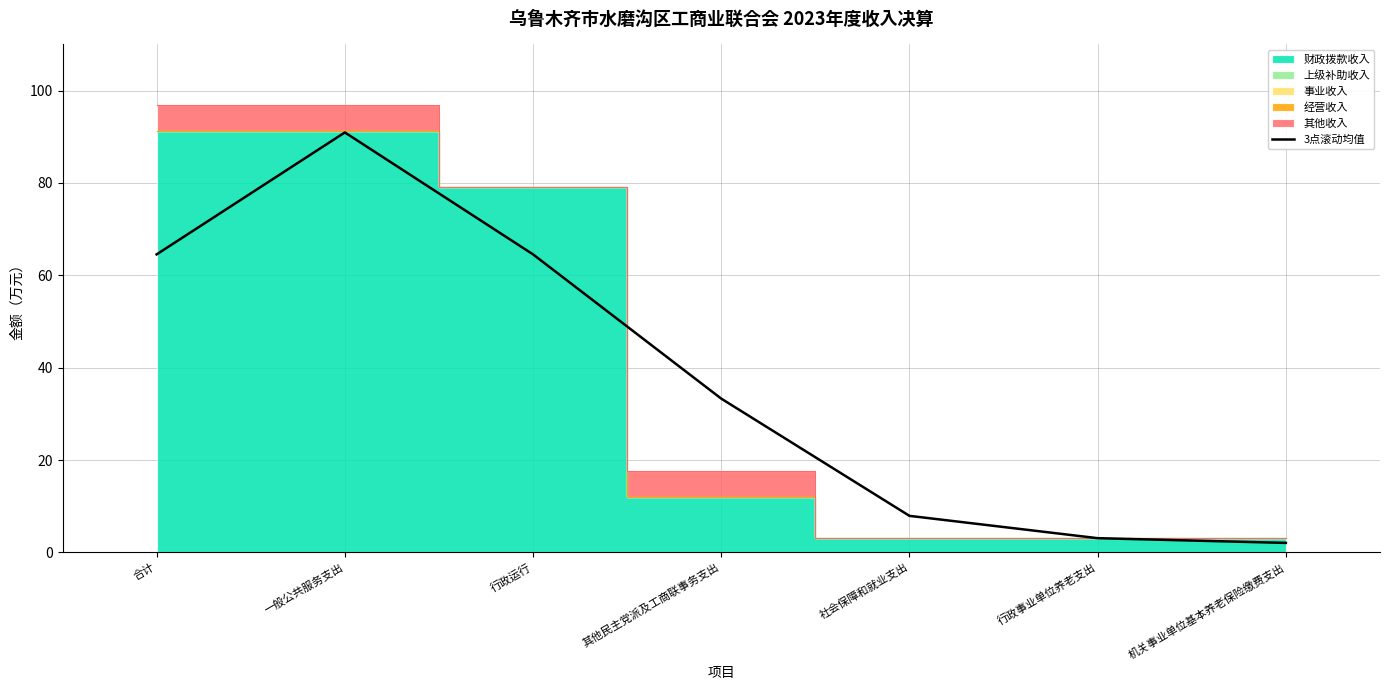

List the labels in order of value, largest first.

一般公共服务支出, 合计, 行政运行, 其他民主党派及工商联事务支出, 社会保障和就业支出, 行政事业单位养老支出, 机关事业单位基本养老保险缴费支出